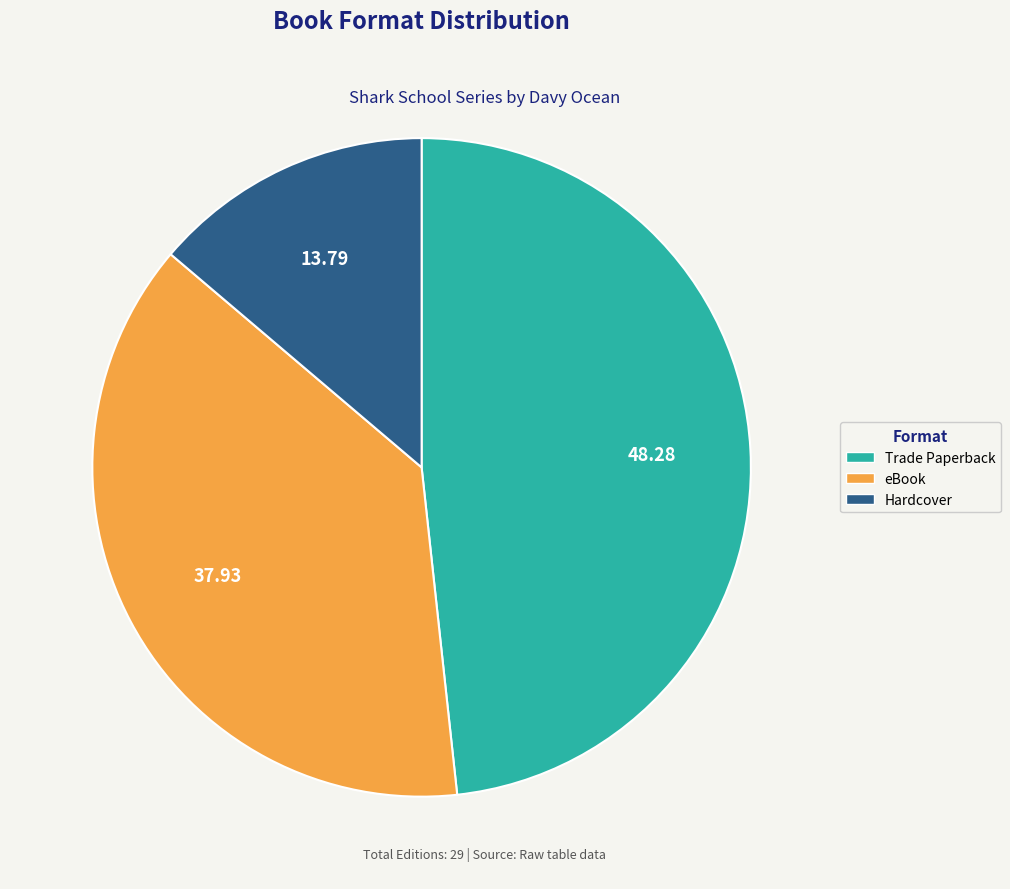

What is the ratio of the value at Hardcover to the value at eBook?

0.4